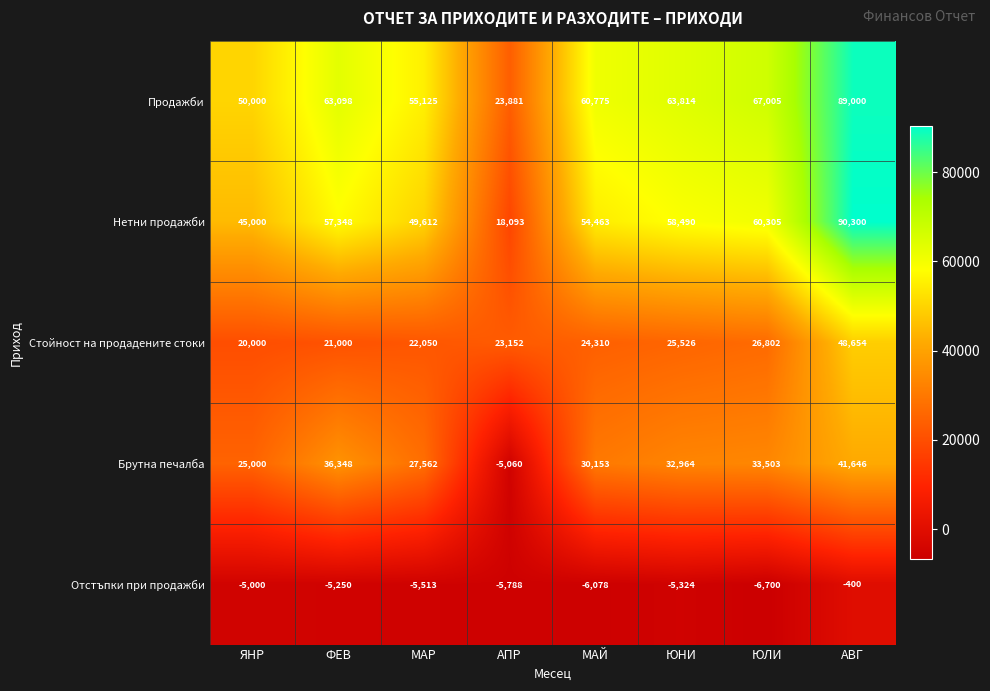

What is the sum of all Отстъпки при продажби values?

-40053